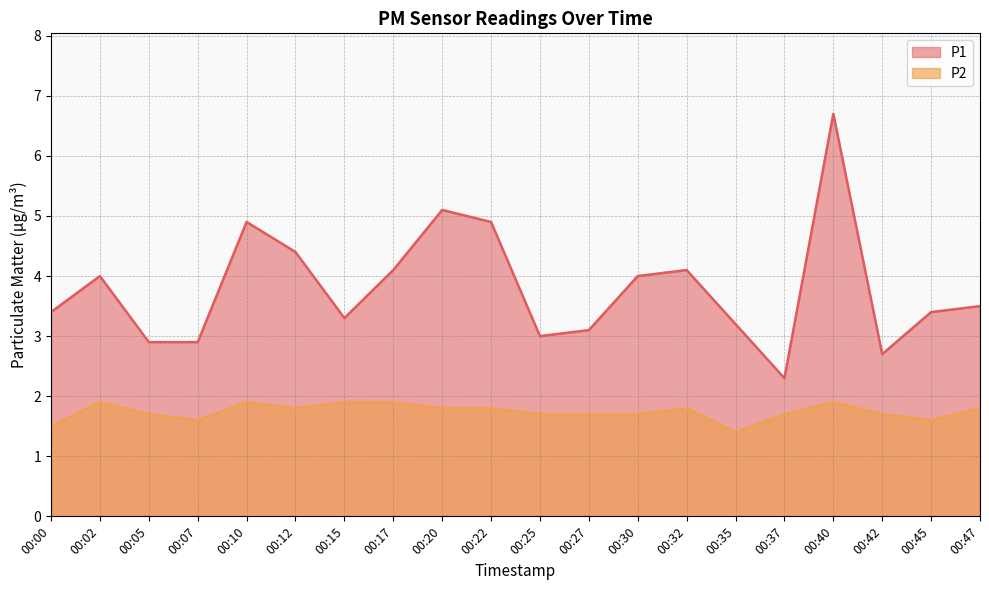

True or false: P2 has a value of 1.9 at 00:10.

True